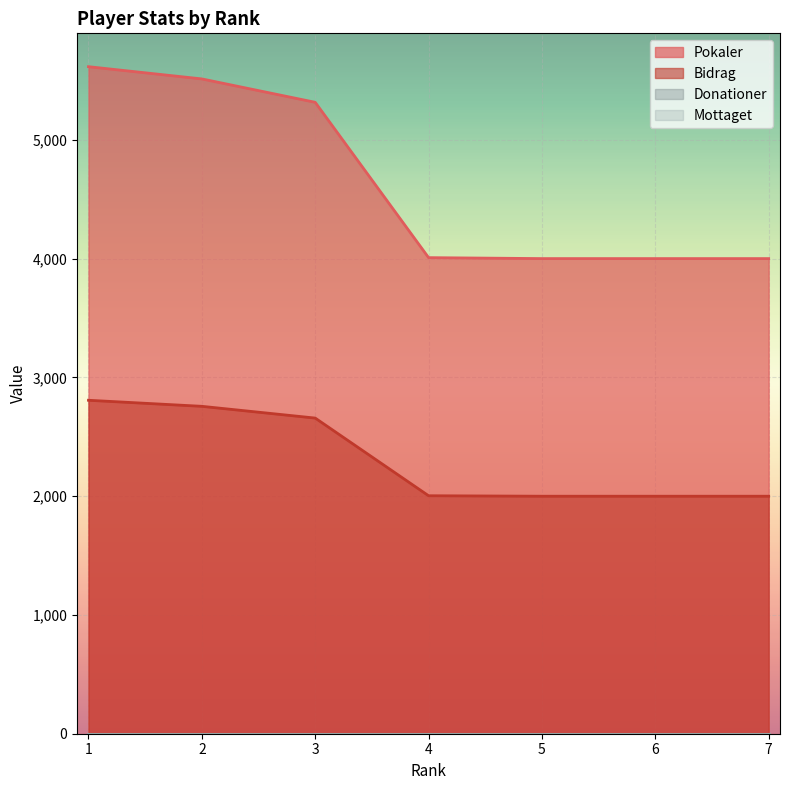

Which series has the widest spread of values?

Pokaler